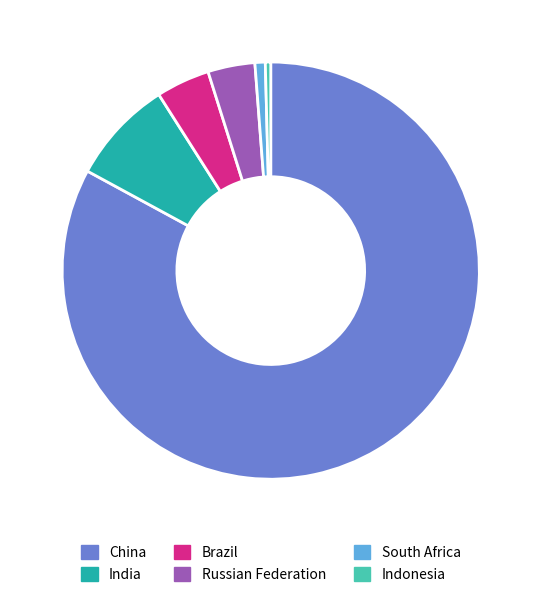

Which slice is the largest?

China